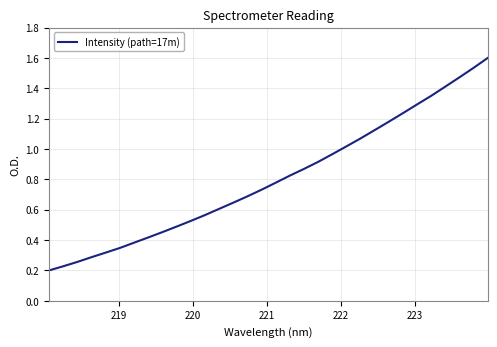

How many lines are shown in the chart?

1